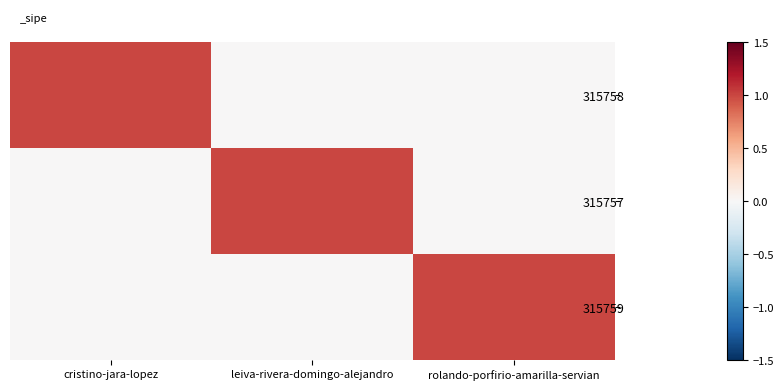

At which category is the sum across all series the highest?

cristino-jara-lopez